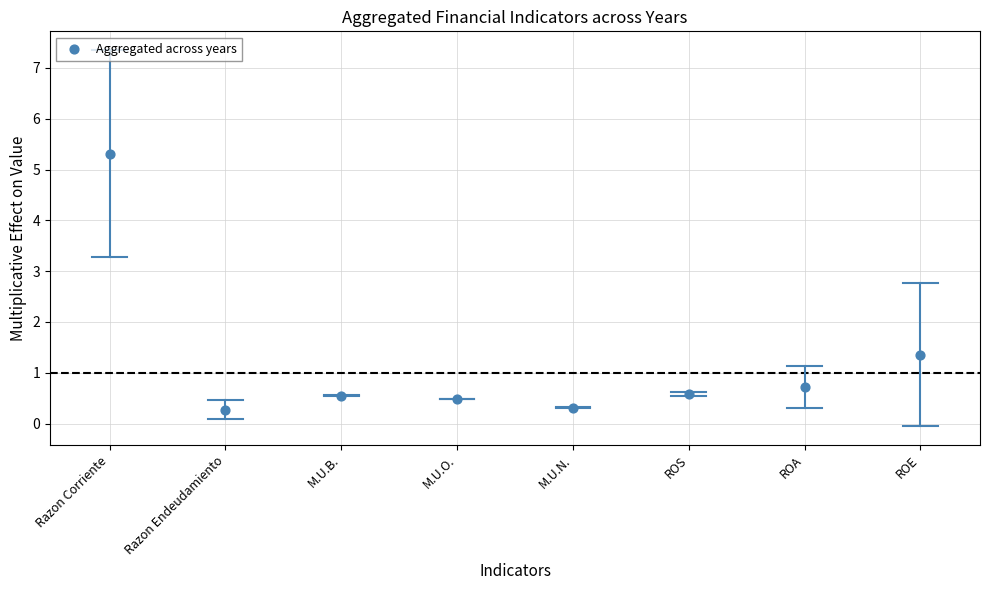

What is the range of Y values (max minus min)?

5.0